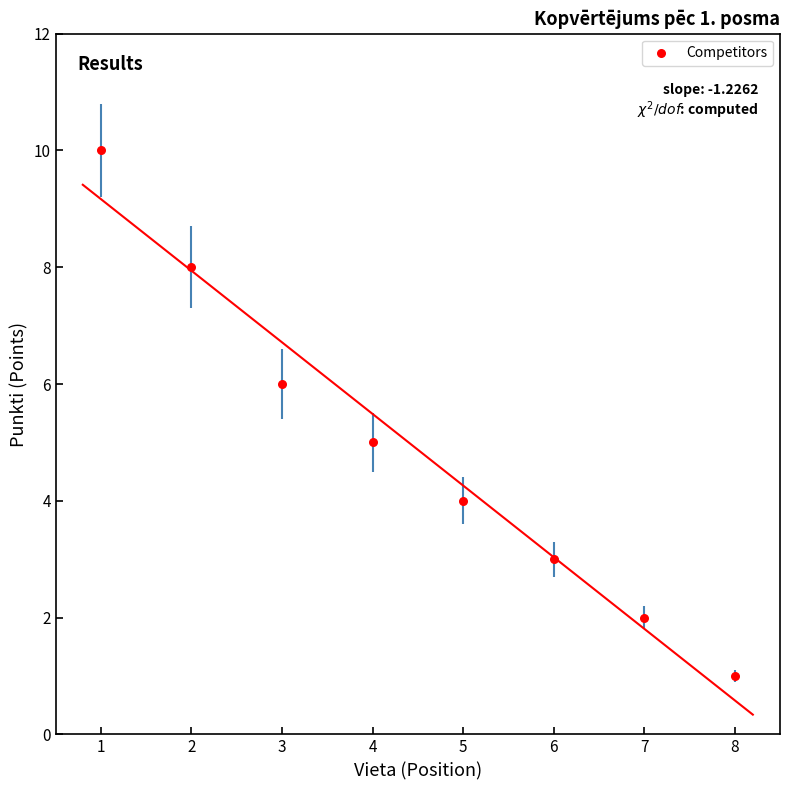

What is the range of Y values (max minus min)?

9